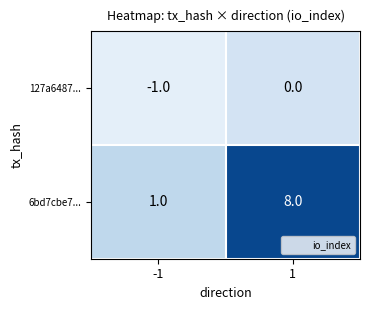

Which series has the widest spread of values?

6bd7cbe7...